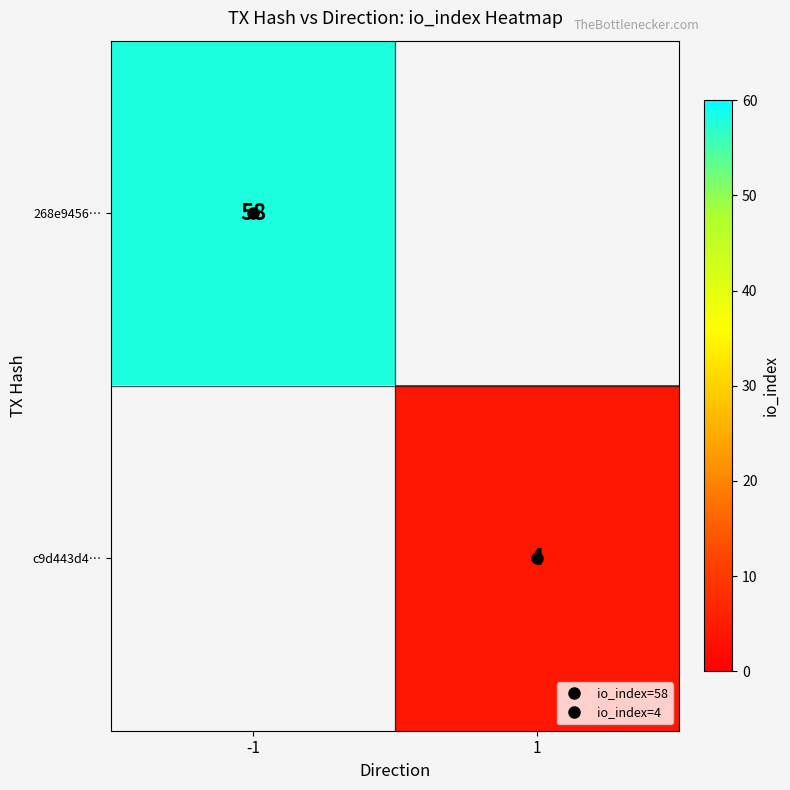

How many values in 268e9456… are above zero?

1